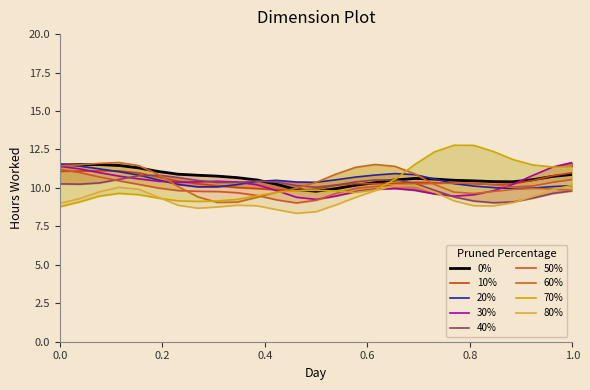

What is the ratio of the value at 2 to the value at 4?

1.0